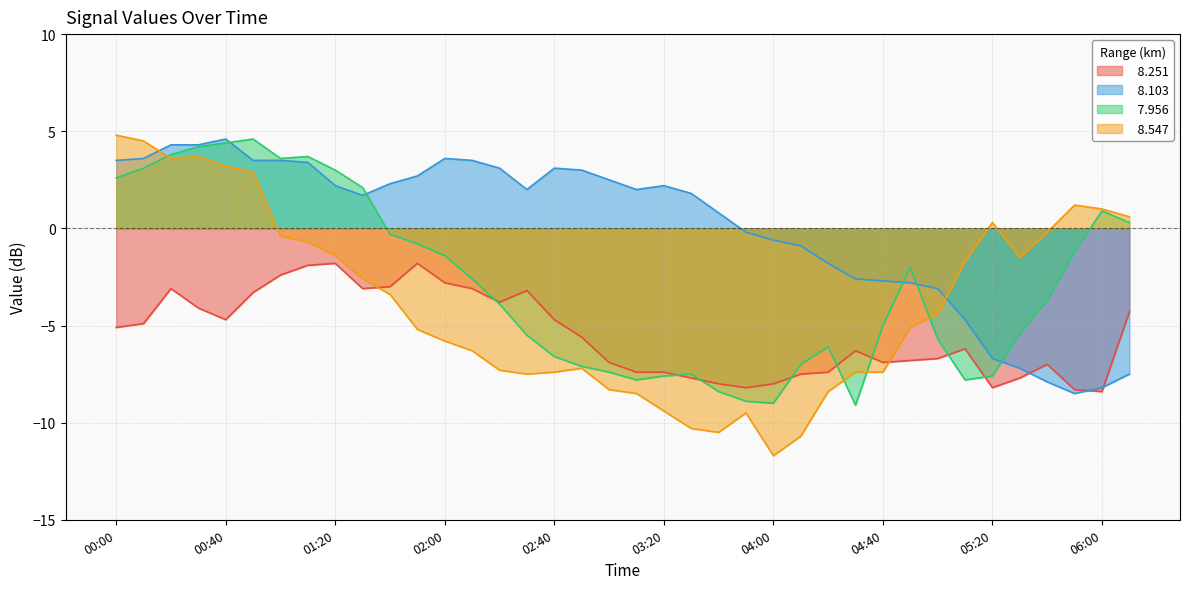

List the series in order of their peak value, highest first.

  8.547,   8.103,   7.956,   8.251